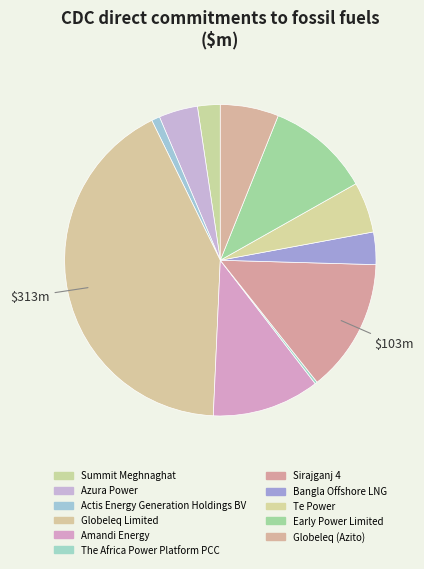

How much of the chart is everything except The Africa Power Platform PCC?

99.8%